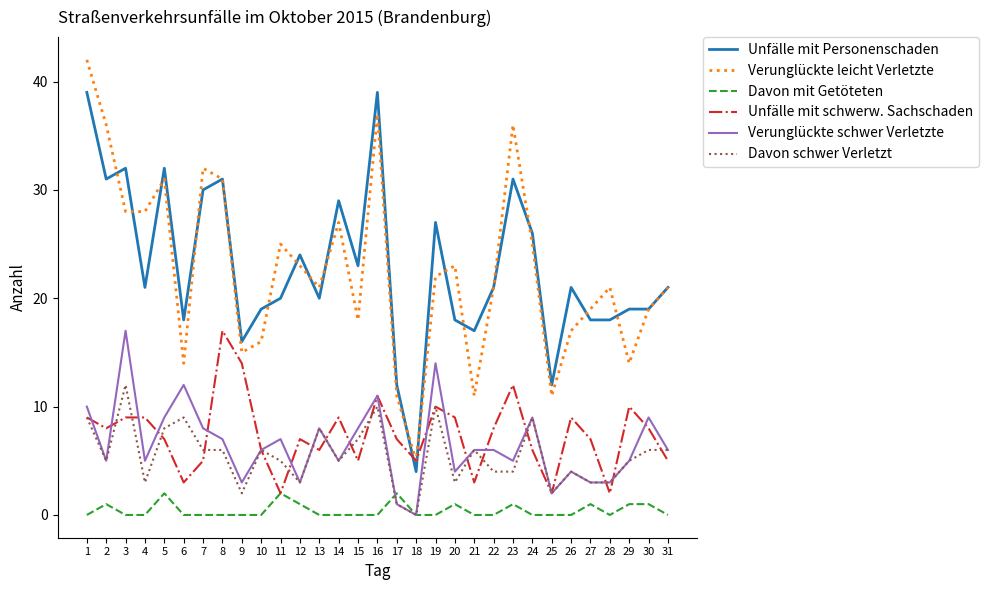

At which label does Davon schwer Verletzt first exceed 5?

1